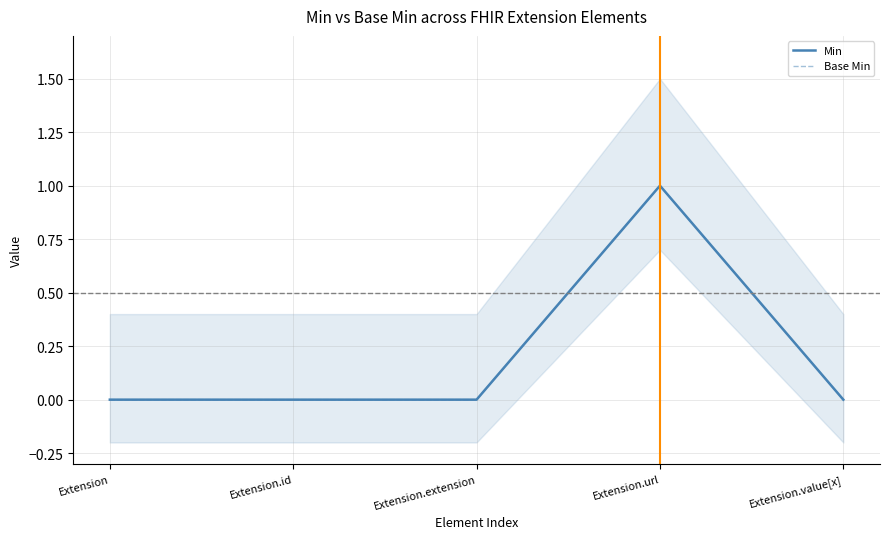

True or false: Min and Base Min cross at least once.

False